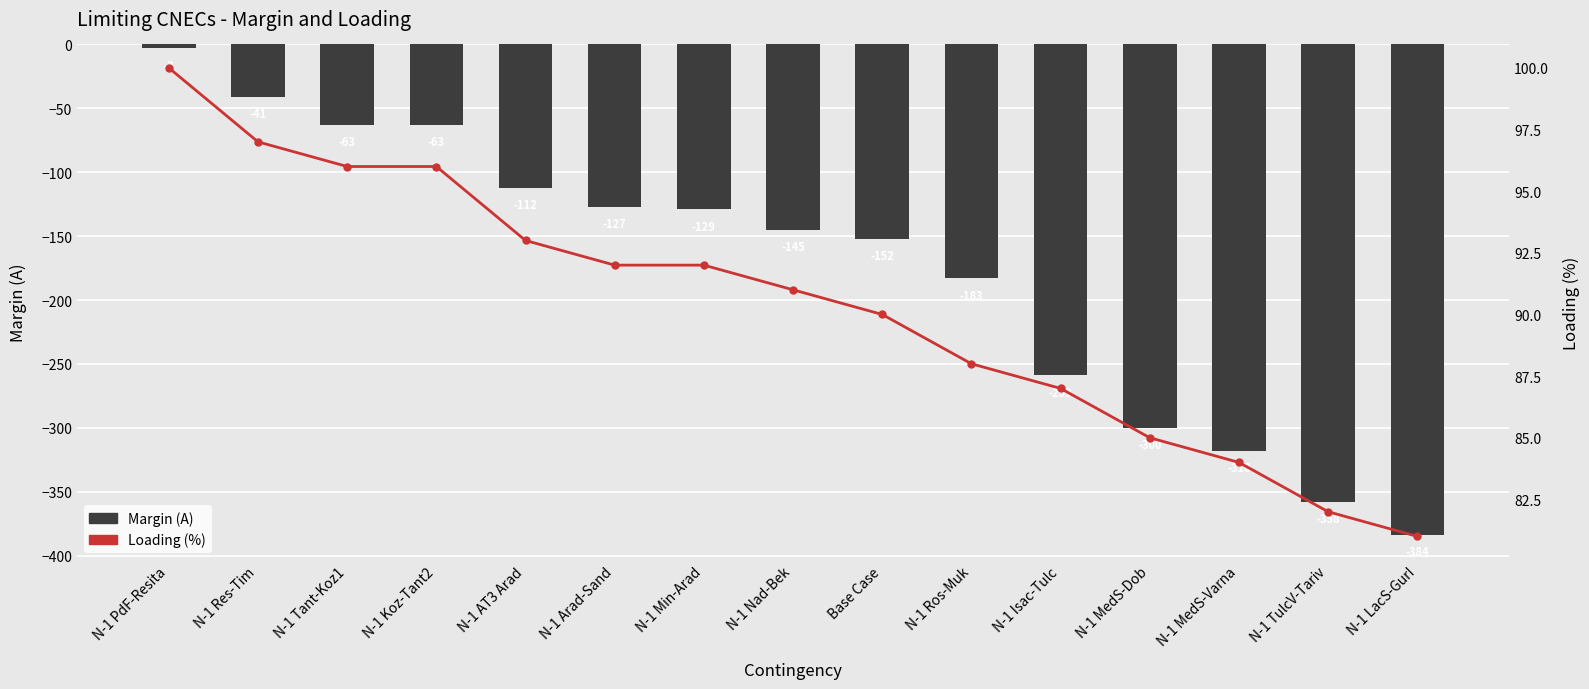

Reading left to right, extract all data points from this chart.

Margin (A): -3	-41	-63	-63	-112	-127	-129	-145	-152	-183	-259	-300	-318	-358	-384
Loading (%): 100	97	96	96	93	92	92	91	90	88	87	85	84	82	81